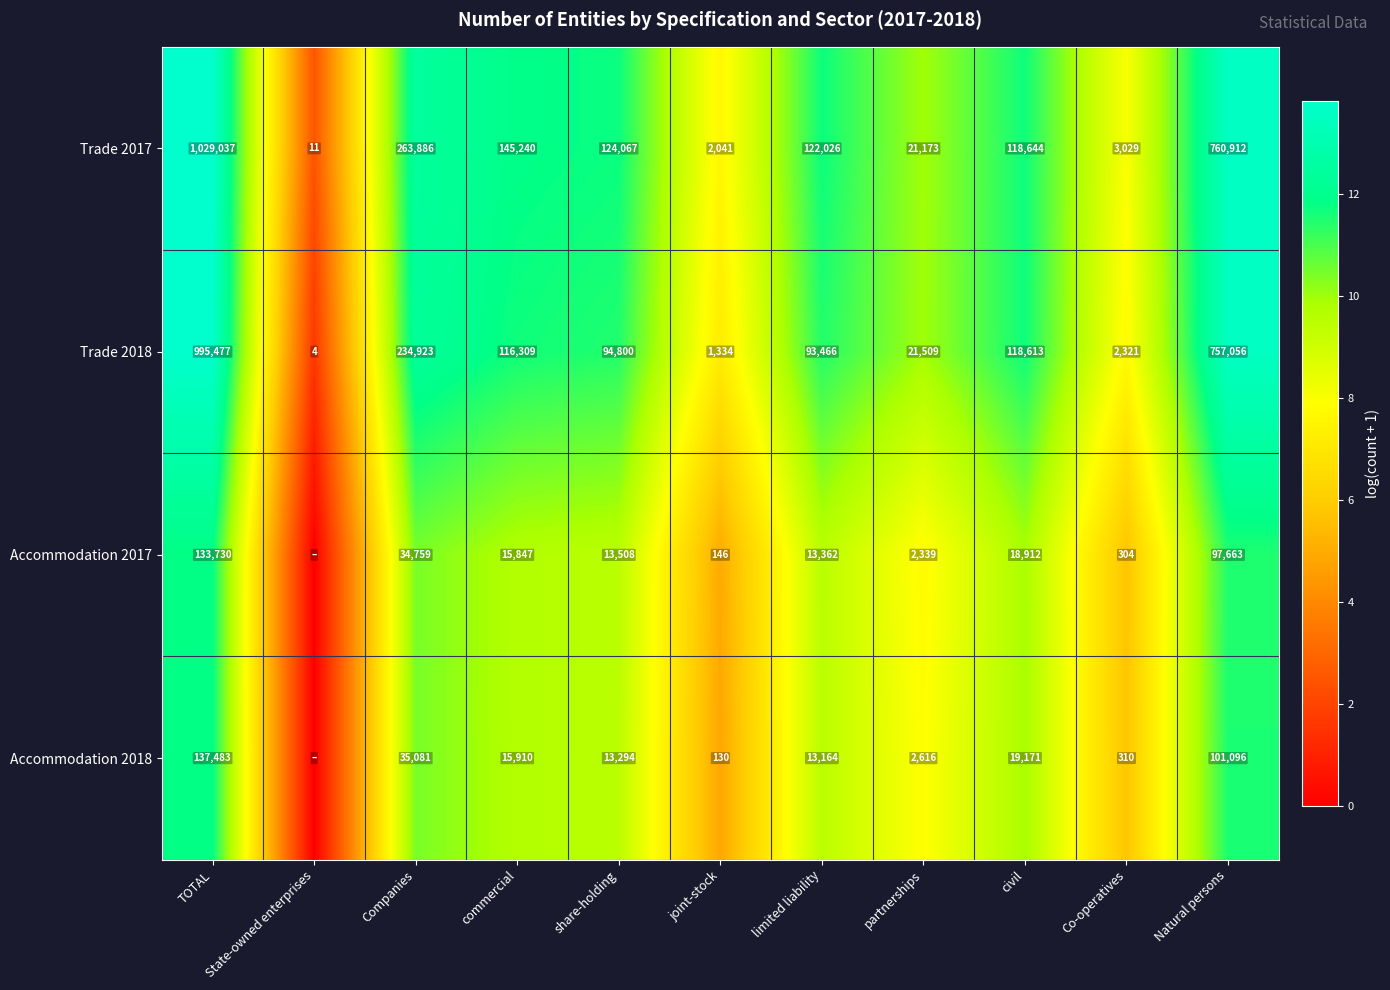

Rank the series at civil from lowest to highest value.

Accommodation 2017, Accommodation 2018, Trade 2018, Trade 2017